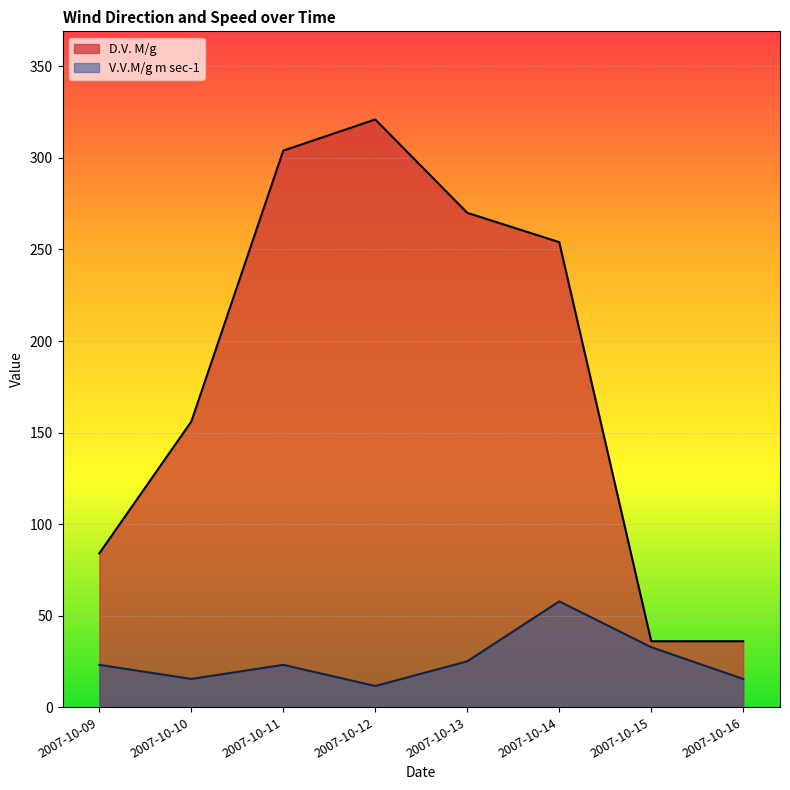

Does the chart display data point markers on the line(s)?

No